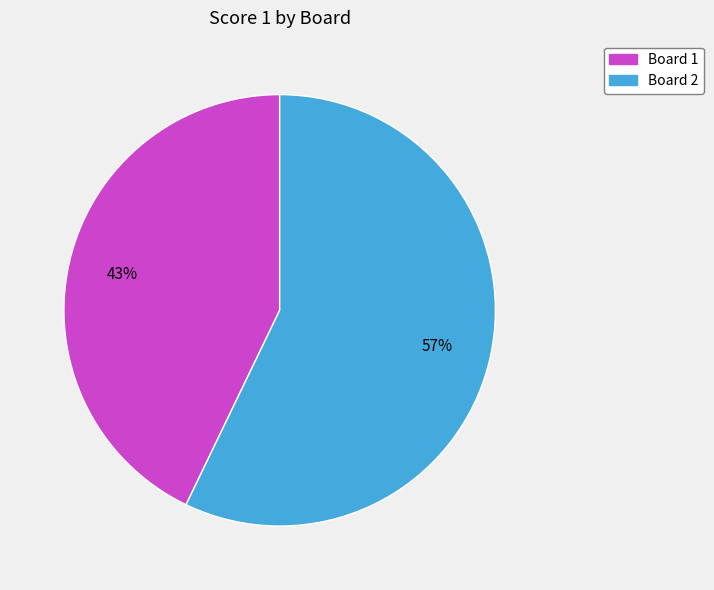

Rank the categories by value from lowest to highest.

Board 1, Board 2